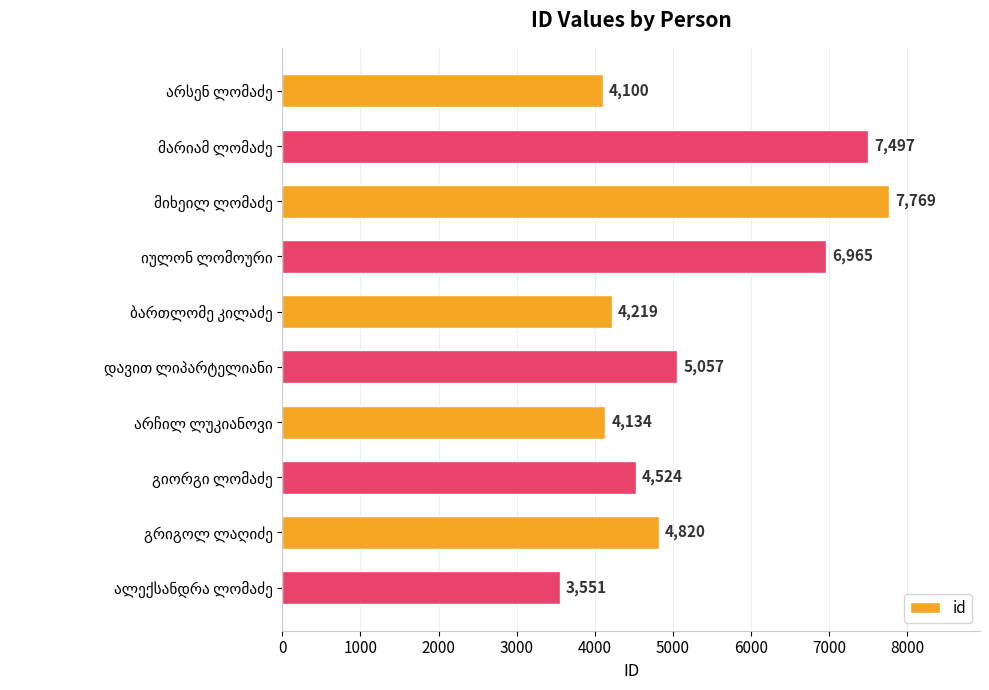

What is the smallest value displayed?

3551